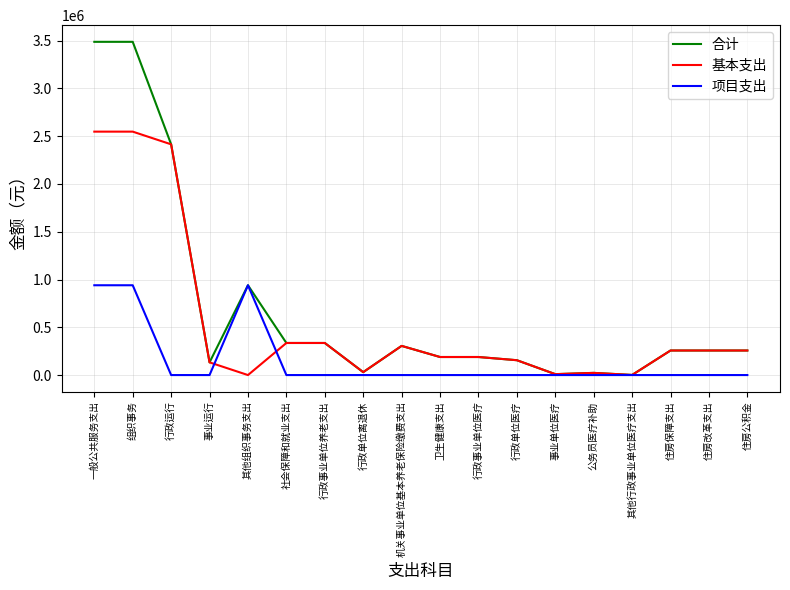

Rank the series by their average value, from highest to lowest.

合计, 基本支出, 项目支出